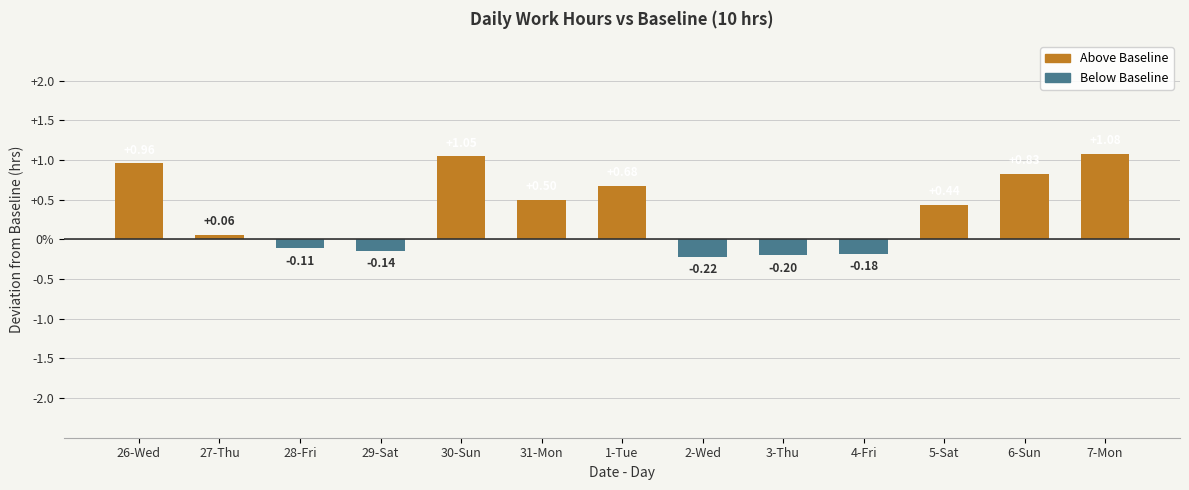

What is the change in value from 4-Fri to 6-Sun?

+1.0